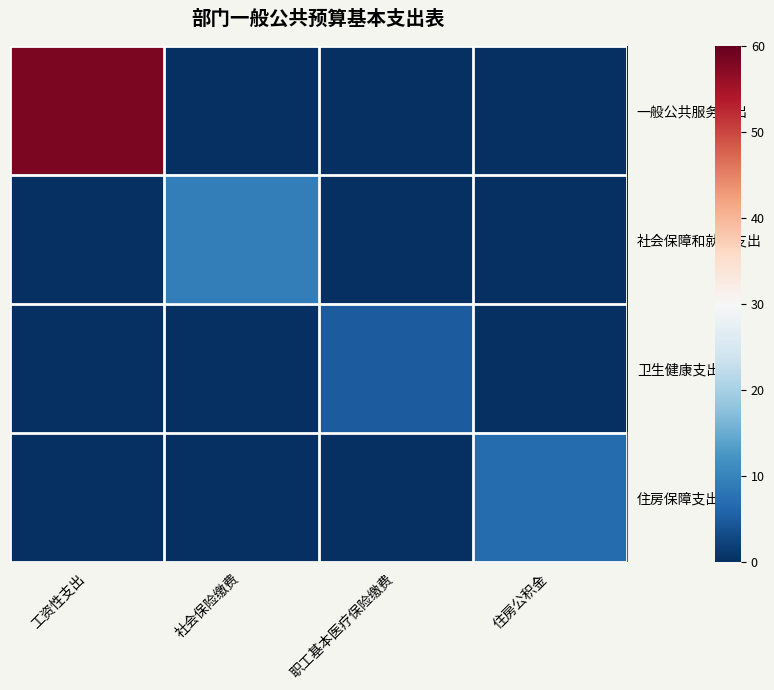

How many series are shown in this chart?

4